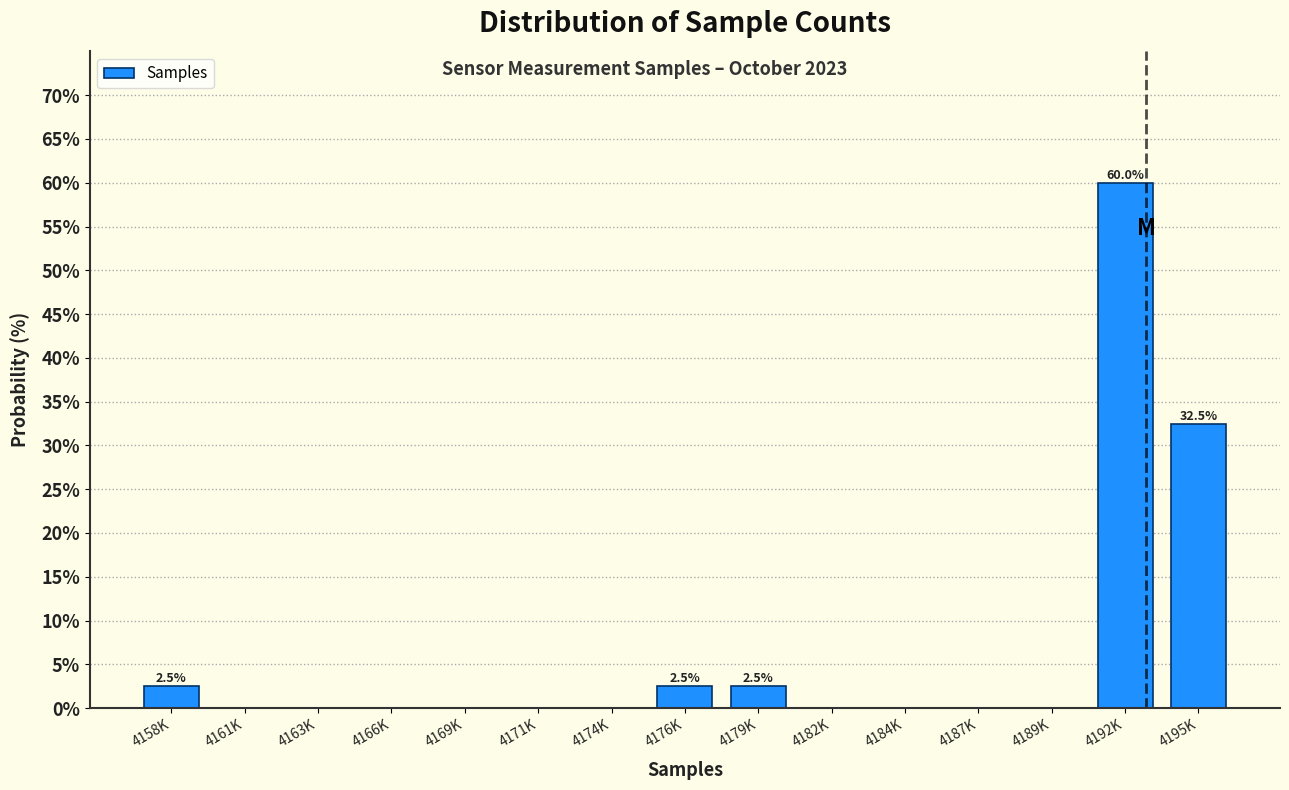

Reading left to right, transcribe all the data shown in this chart.

4158K=2.5	4161K=0.0	4163K=0.0	4166K=0.0	4169K=0.0	4171K=0.0	4174K=0.0	4176K=2.5	4179K=2.5	4182K=0.0	4184K=0.0	4187K=0.0	4189K=0.0	4192K=60.0	4195K=32.5